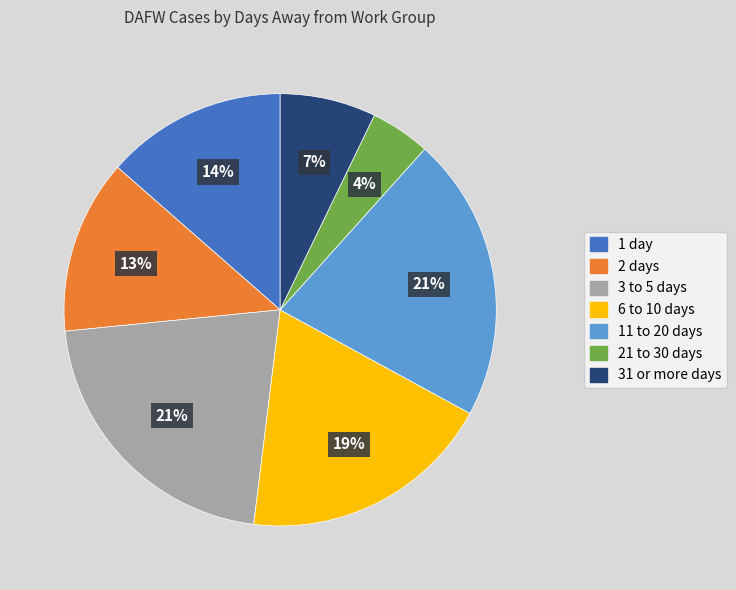

To the nearest percent, what is the difference between the largest and smallest slice percentages?

17%